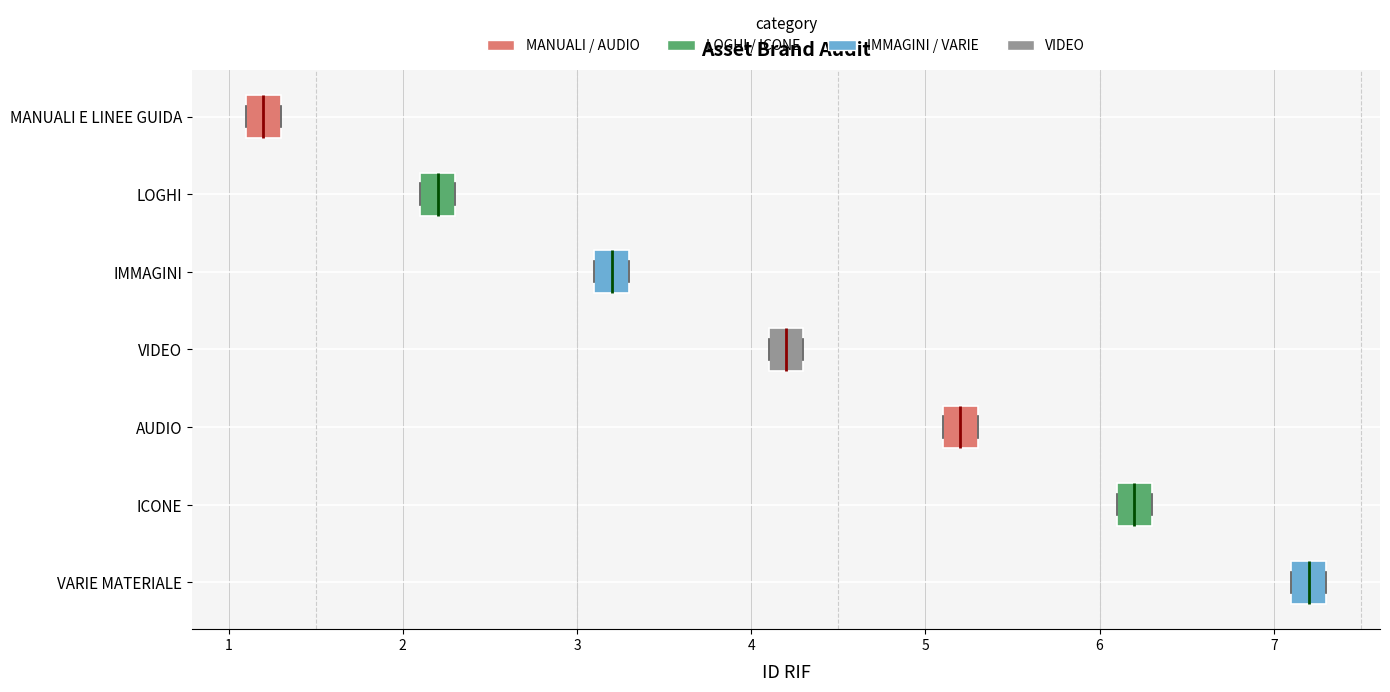

Reading bottom to top, read every box against the x-axis: the position of its median line, the range the box covers, and the ends of its whiskers. The values are not printed on the chart, so give them approximately, as read against the axis.

VARIE MATERIALE: median 7.2, box 7.1 to 7.3, whiskers 7.1 to 7.3
ICONE: median 6.2, box 6.1 to 6.3, whiskers 6.1 to 6.3
AUDIO: median 5.2, box 5.1 to 5.3, whiskers 5.1 to 5.3
VIDEO: median 4.2, box 4.1 to 4.3, whiskers 4.1 to 4.3
IMMAGINI: median 3.2, box 3.1 to 3.3, whiskers 3.1 to 3.3
LOGHI: median 2.2, box 2.1 to 2.3, whiskers 2.1 to 2.3
MANUALI E LINEE GUIDA: median 1.2, box 1.1 to 1.3, whiskers 1.1 to 1.3